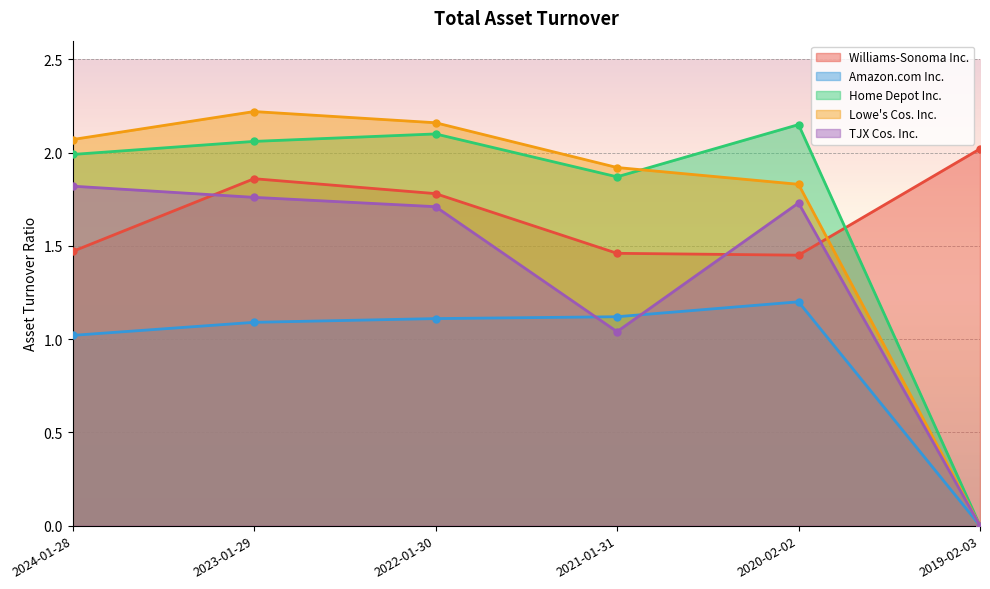

Between 2022-01-30 and 2023-01-29, which is larger?

2023-01-29